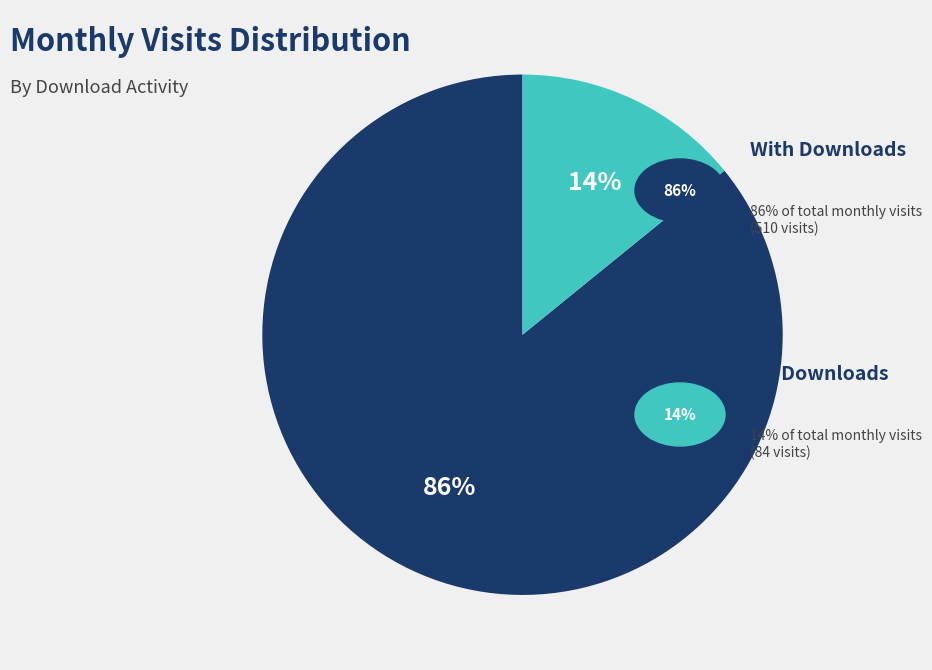

To the nearest percent, what is the average slice percentage?

50%